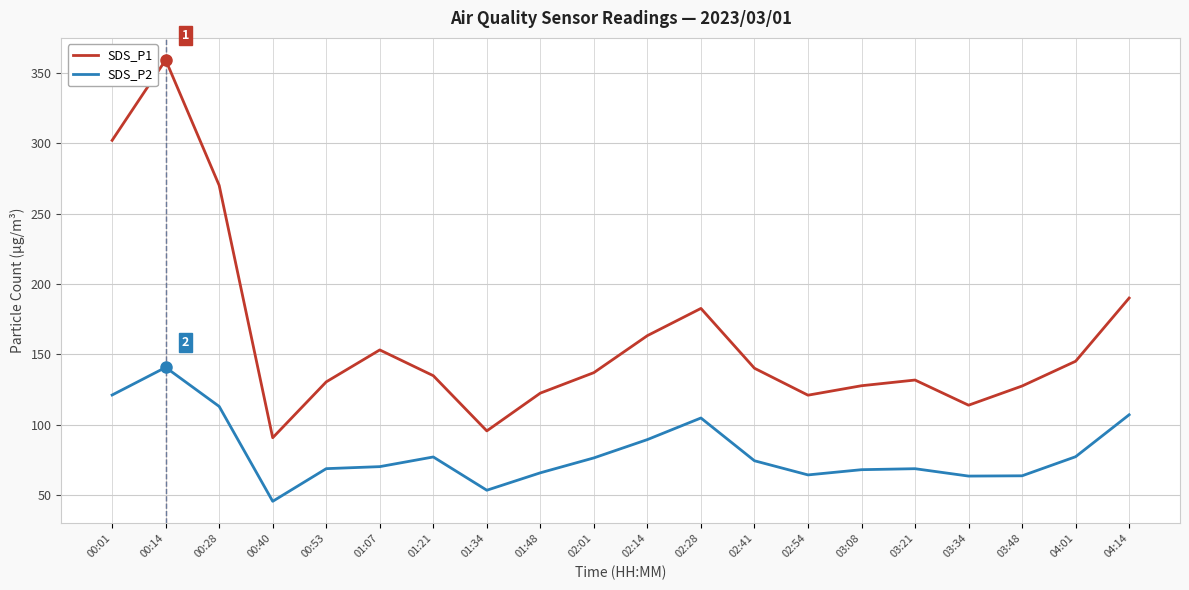

In SDS_P1, how many points are lower than both neighbors (excluding endpoints)?

4